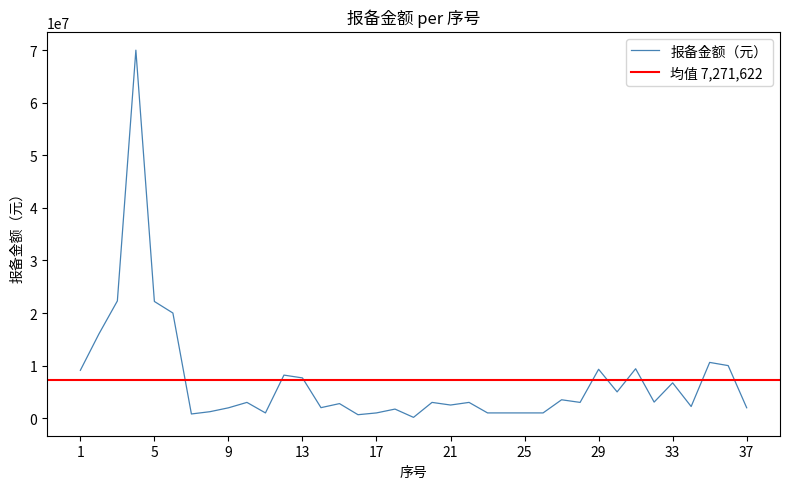

Reading left to right, list all the values displayed in this chart.

1=9100000	2=16000000	3=22300000	4=70000000	5=22200000	6=20000000	7=800000	8=1232000	9=1968000	10=3000000	11=1000000	12=8190810	13=7659250	14=2000000	15=2770800	16=659640	17=1000000	18=1729200	19=154300	20=3000000	21=2500000	22=3000000	23=1000000	24=1000000	25=1000000	26=1000000	27=3500000	28=3000000	29=9300000	30=5000000	31=9401300	32=3060000	33=6720000	34=2218700	35=10606000	36=10000000	37=1980000